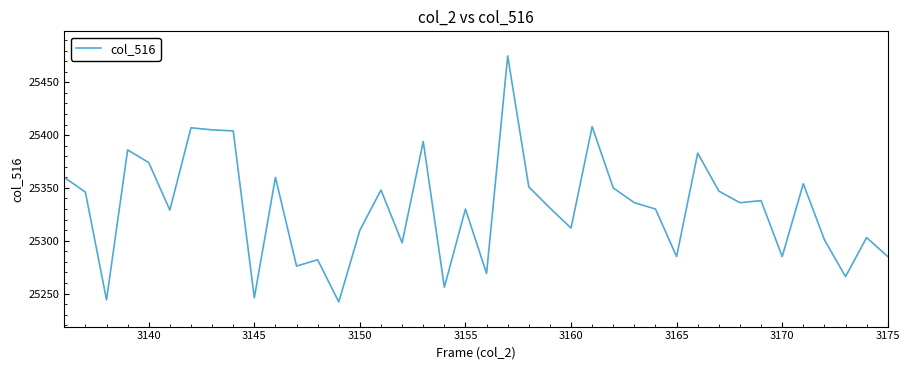

What is the difference between the maximum and minimum values?

233